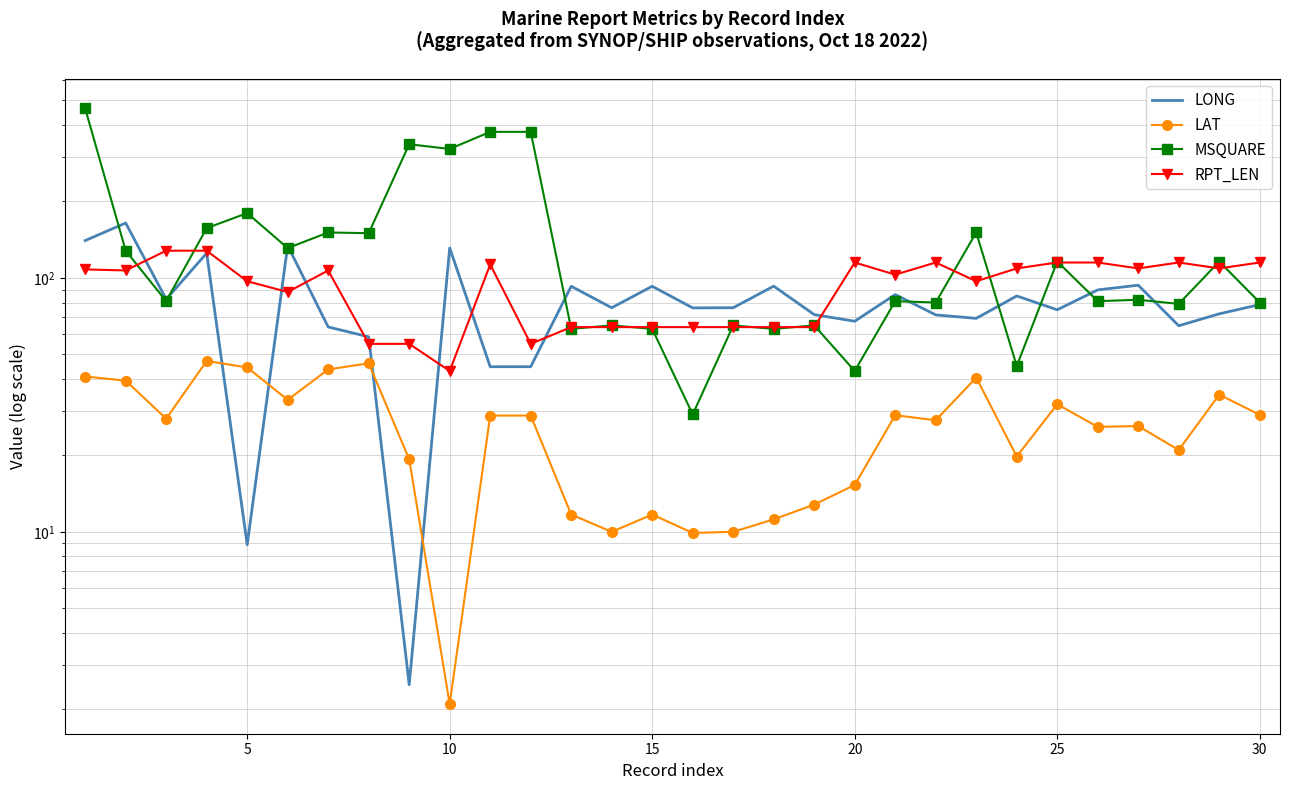

Is this an area chart (filled region under the line)?

No